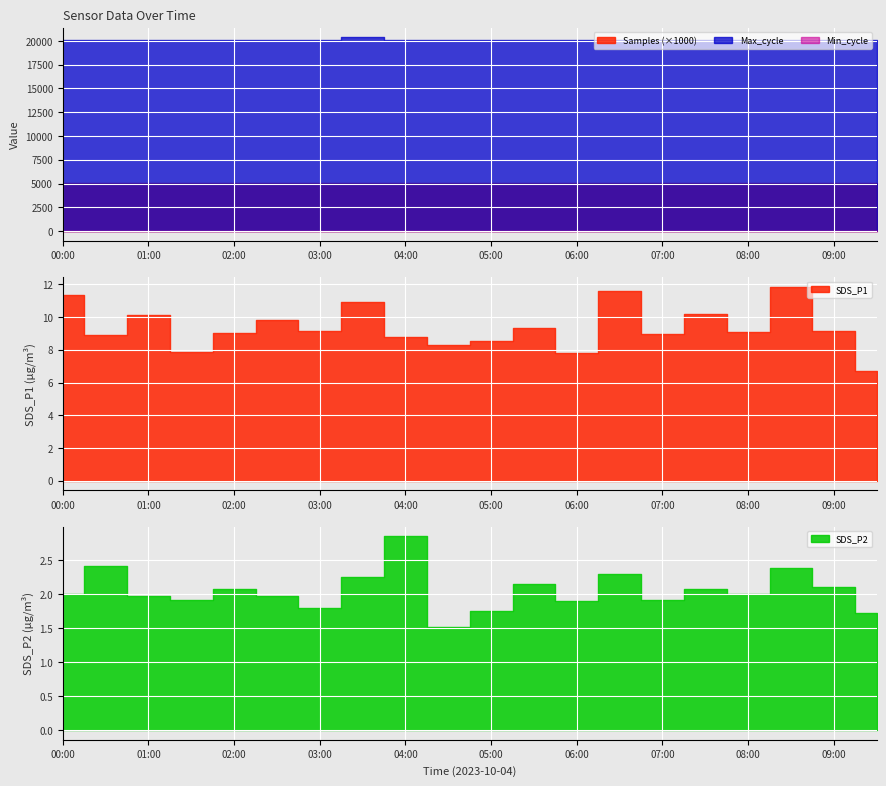

At which label does SDS_P1 first exceed 9?

00:00